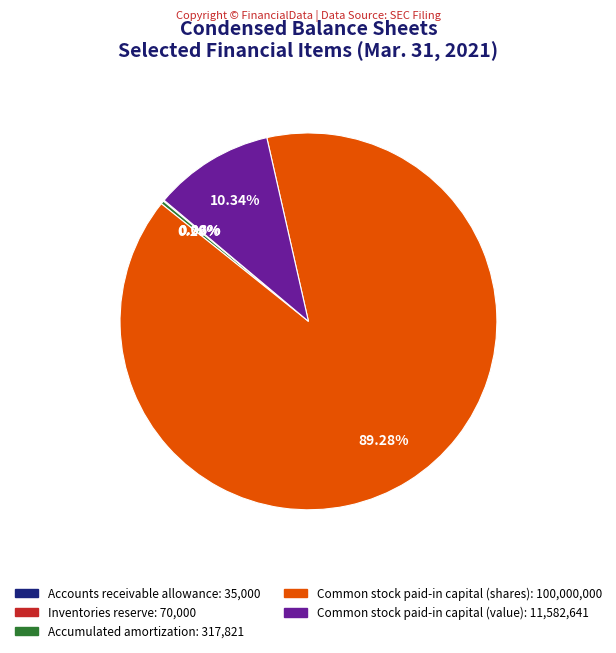

Do Common stock paid-in capital (shares): 100,000,000 and Accumulated amortization: 317,821 together represent more than half of the pie?

Yes